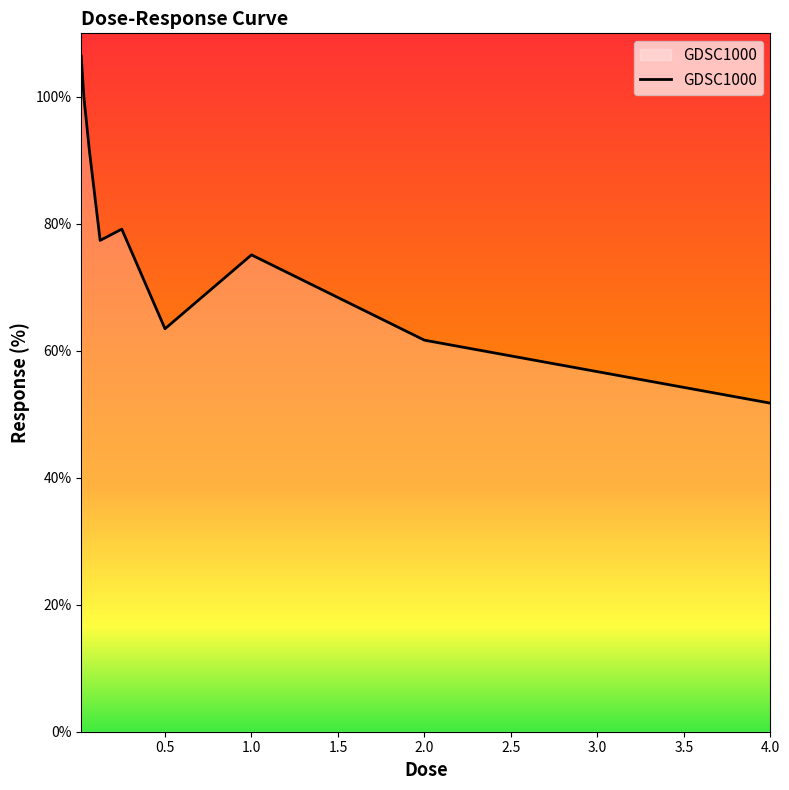

What is the minimum value shown in the chart?

51.8